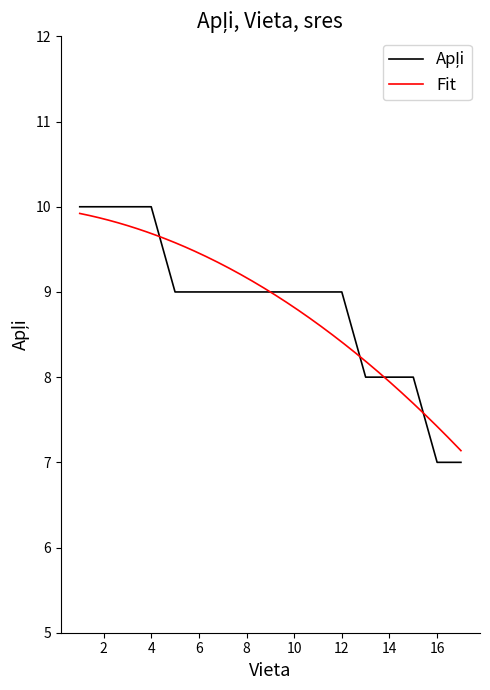

Count the number of data series in this chart.

1